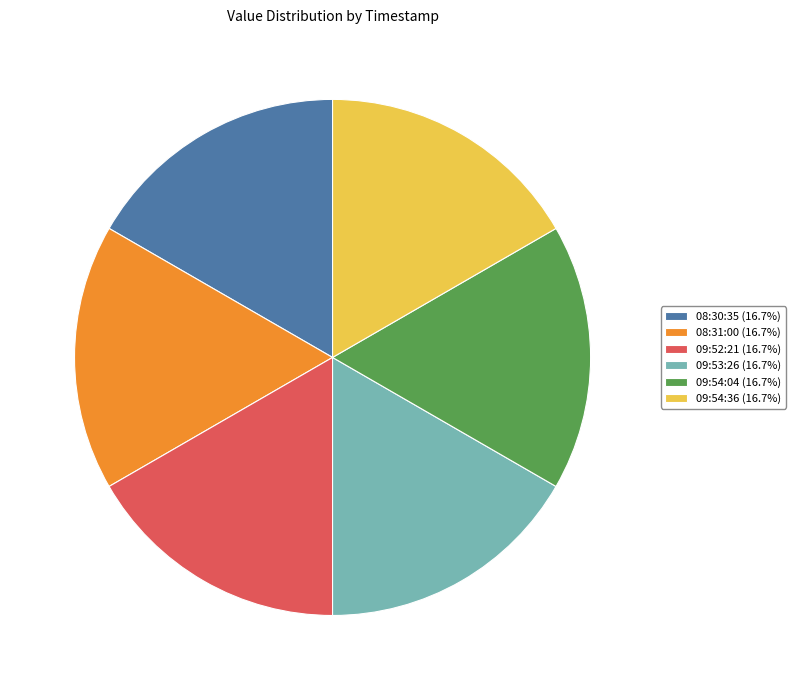

Is there a majority slice in this chart?

No